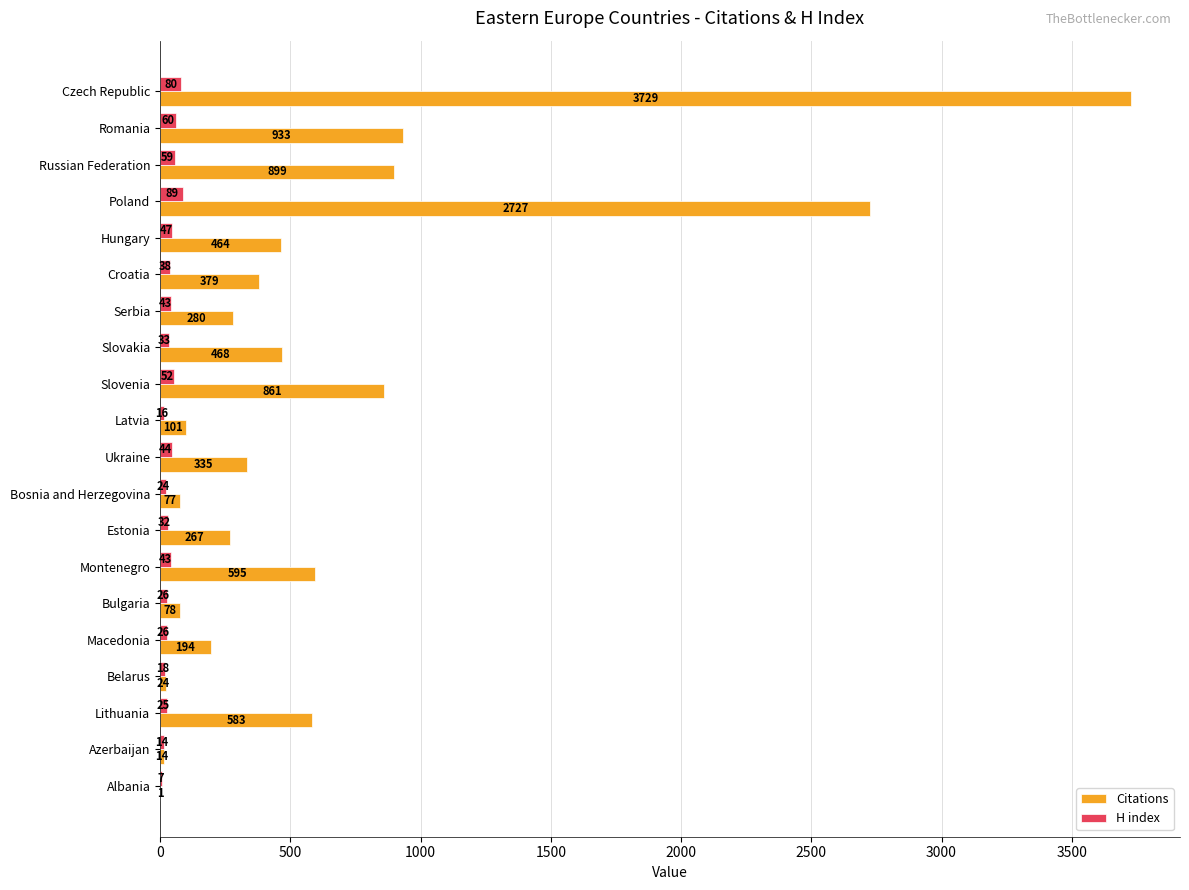

Where is H index nearest to the value 48?

Hungary